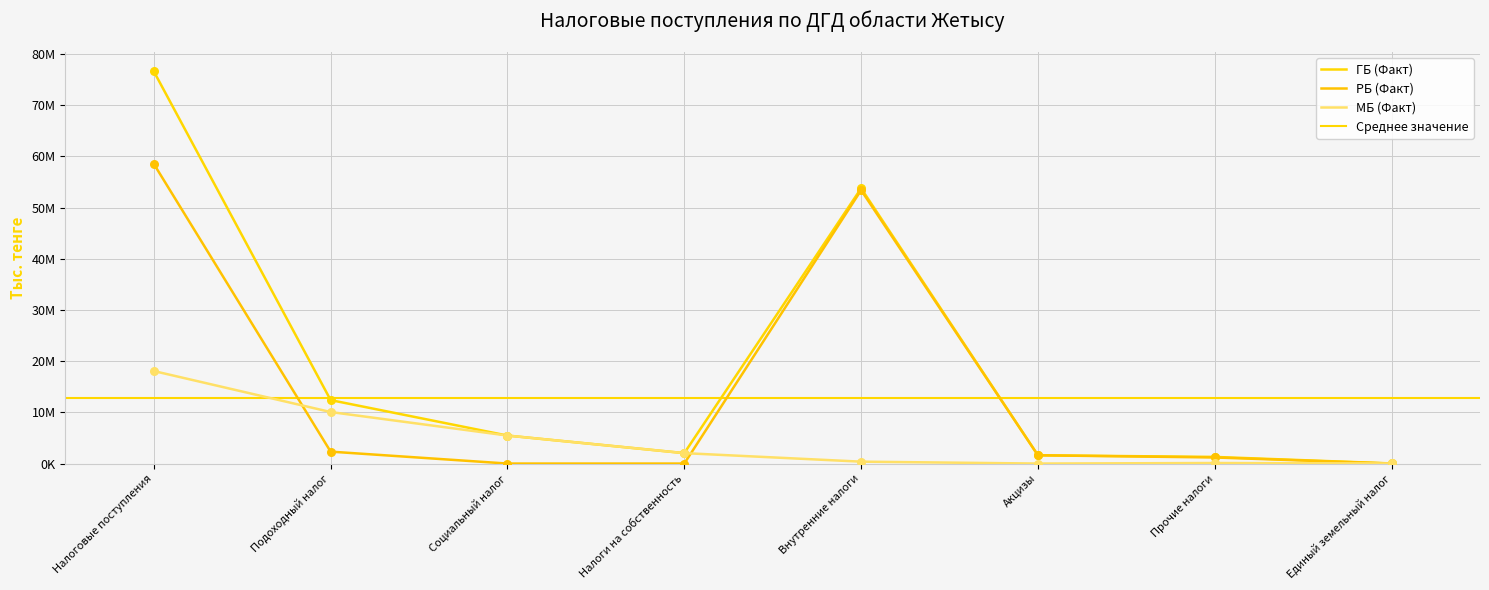

Which series contains the lowest Y value?

РБ (Факт)